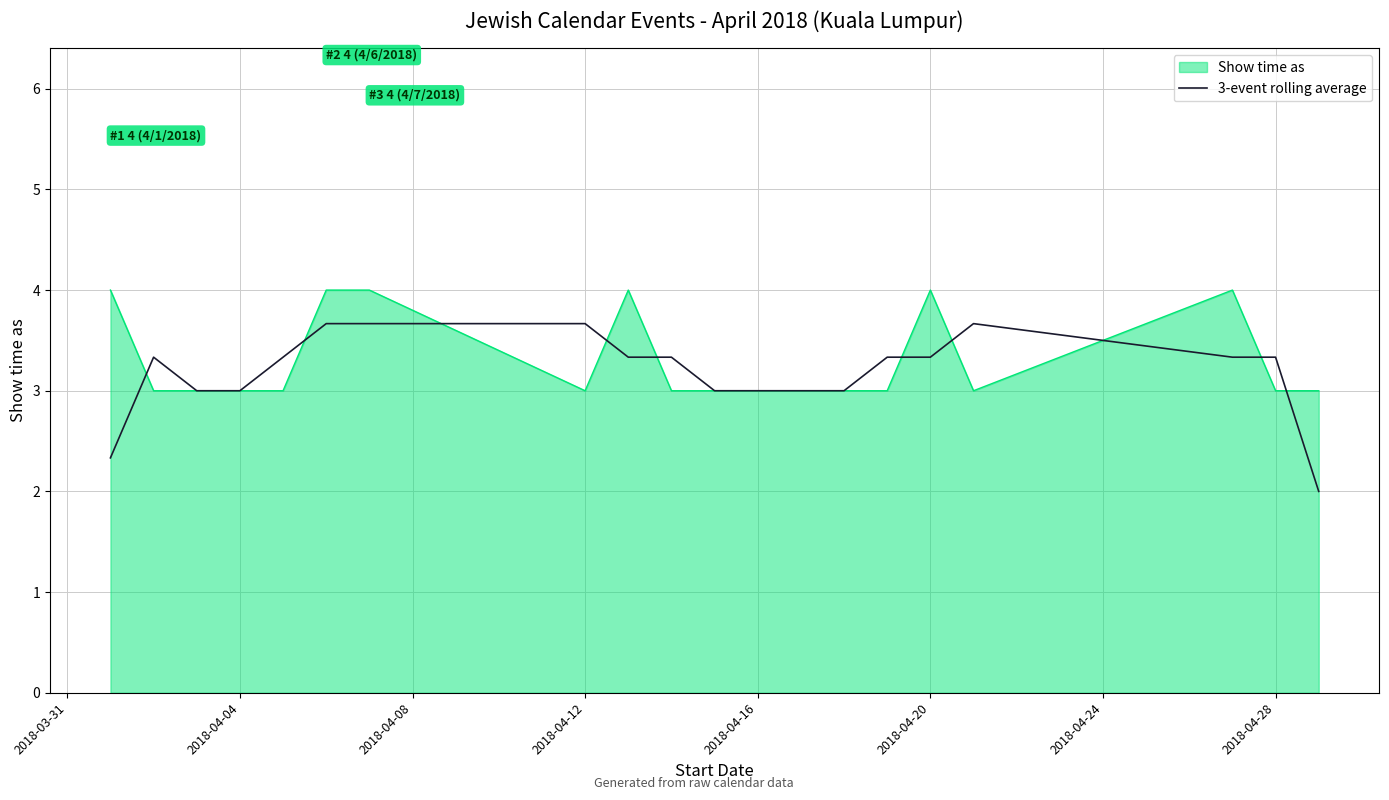

What is the smallest value displayed?

2.0